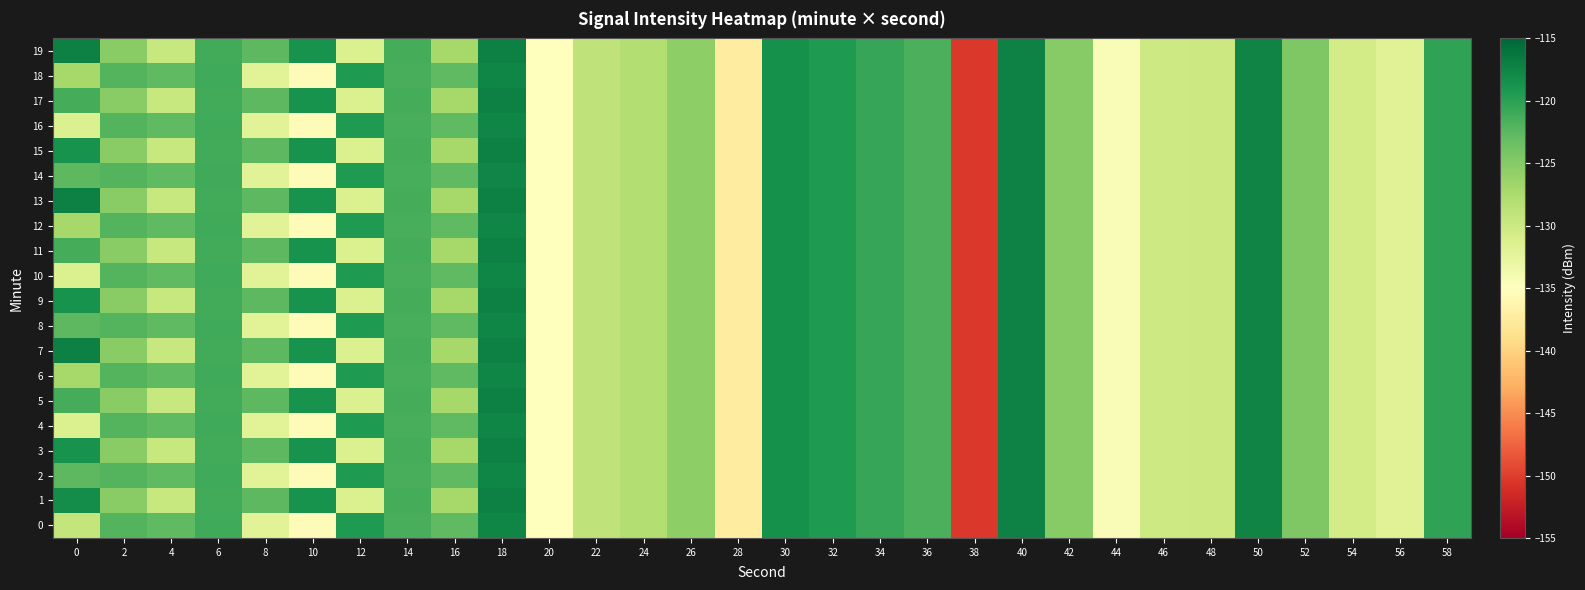

At which category is the sum across all series the highest?

40